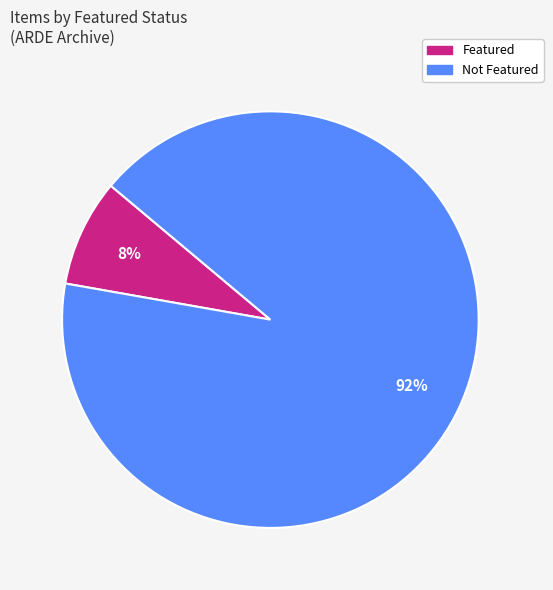

To the nearest percent, what is the average slice percentage?

50%